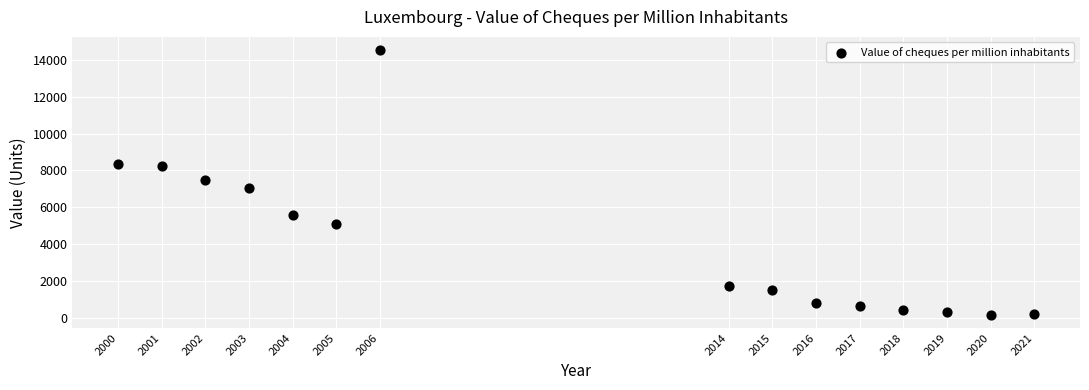

What is the range of Y values (max minus min)?

14384.6